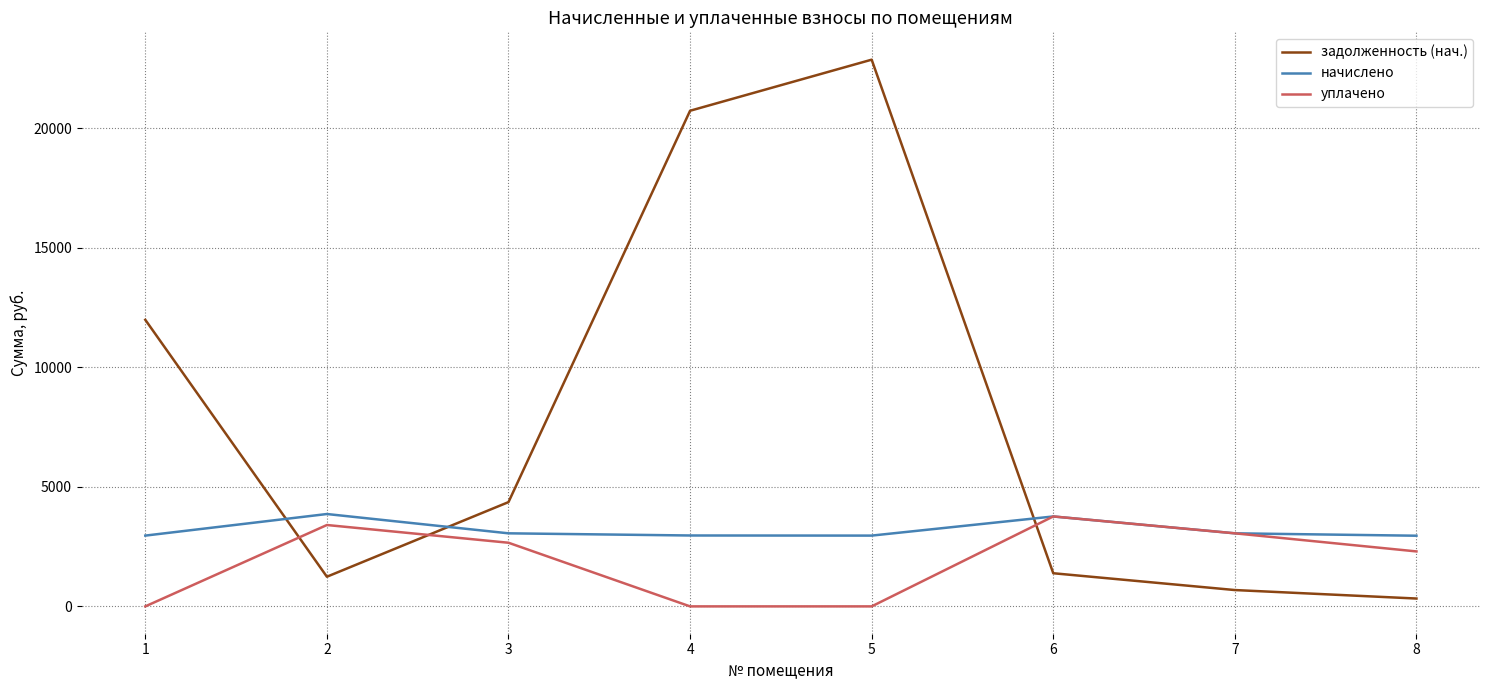

Which series has the widest spread of values?

задолженность (нач.)